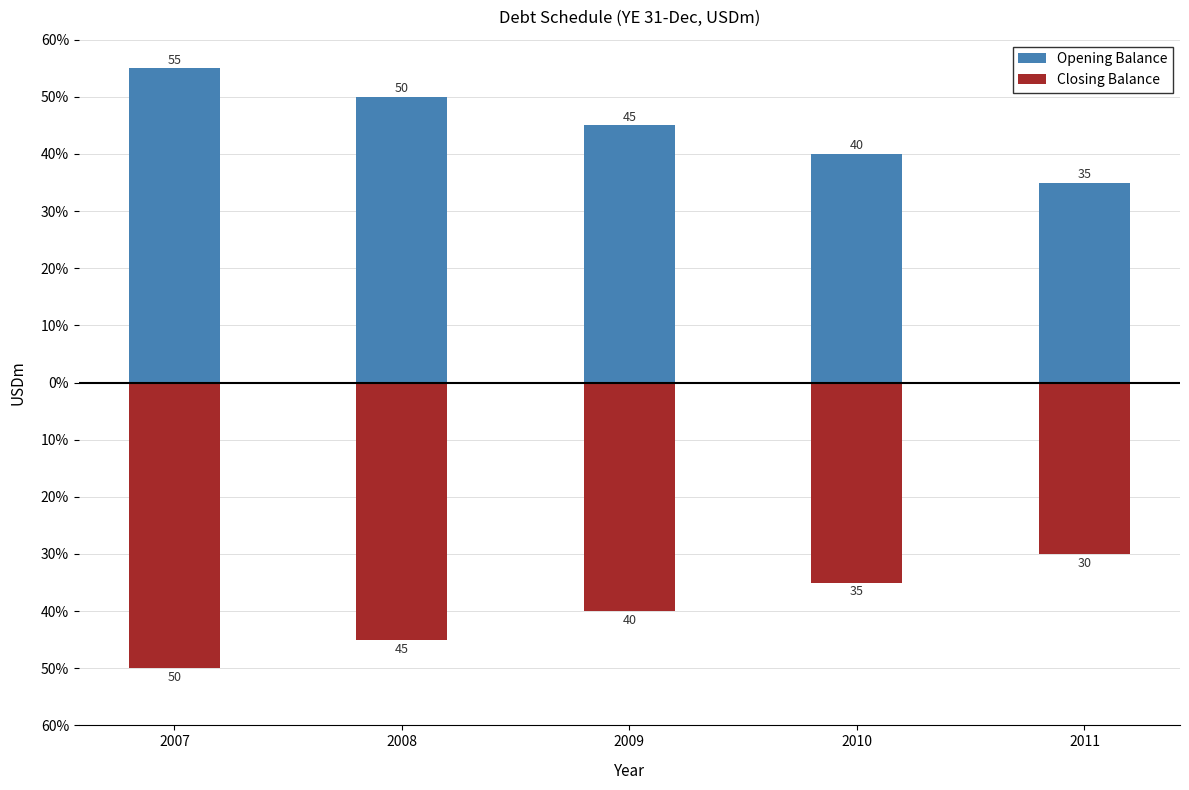

What is the difference between the maximum and minimum values in the Opening Balance series?

20